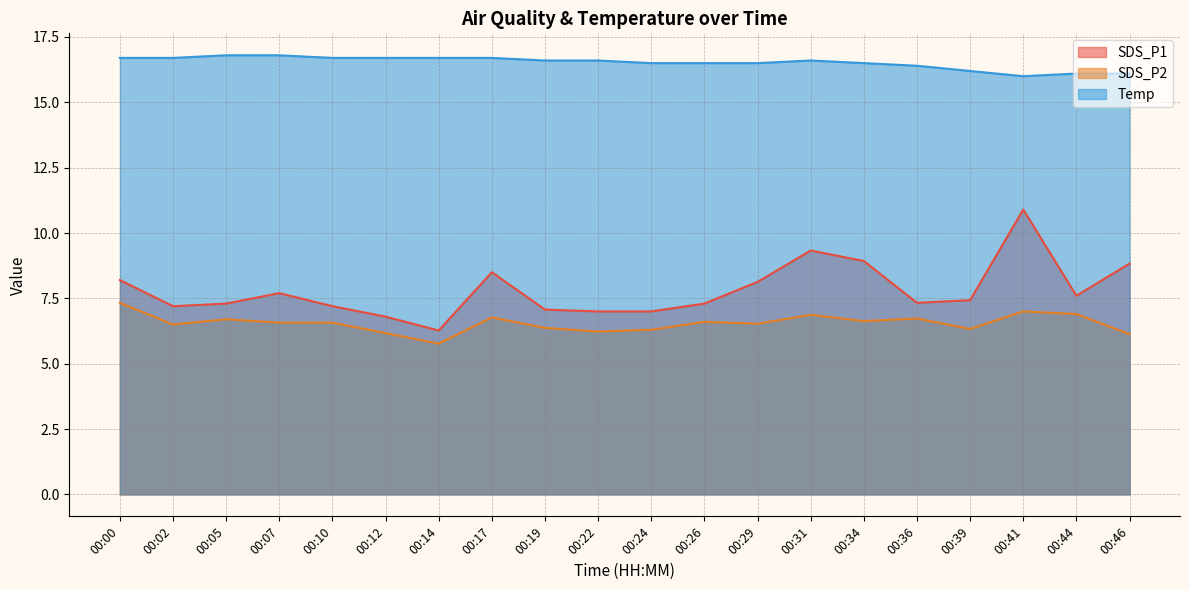

What is the difference between the SDS_P2 values at 00:19 and 00:22?

0.1